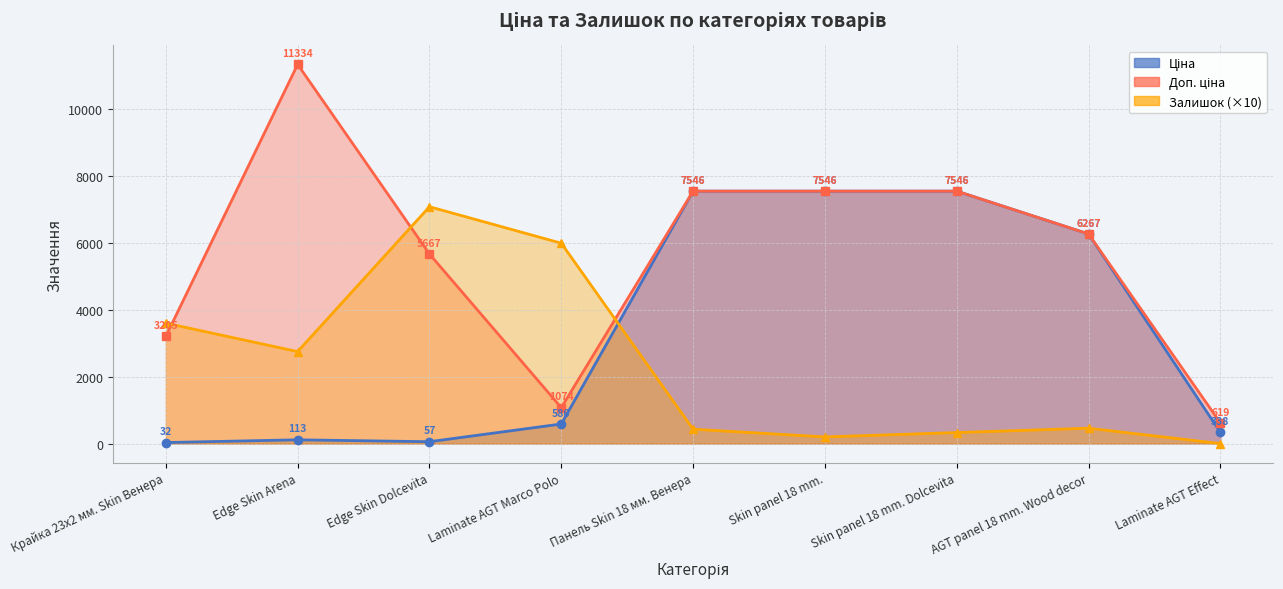

What is the label of the 6th point from the left?

Skin panel 18 mm.